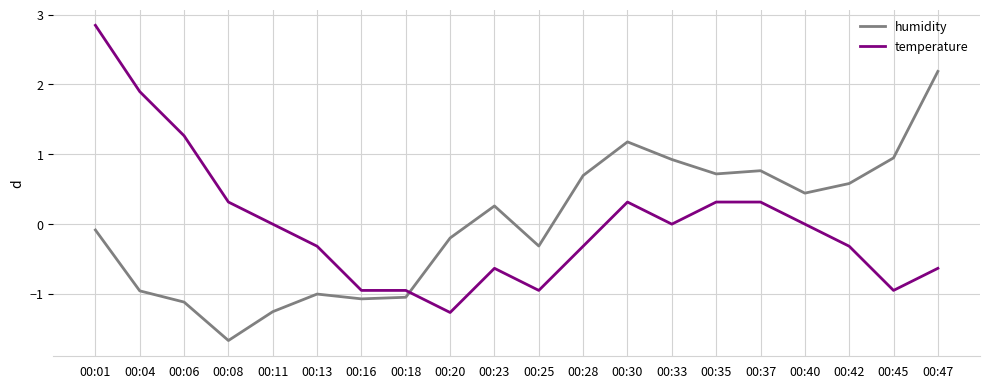

Which series changed the most between 00:33 and 00:35?

temperature